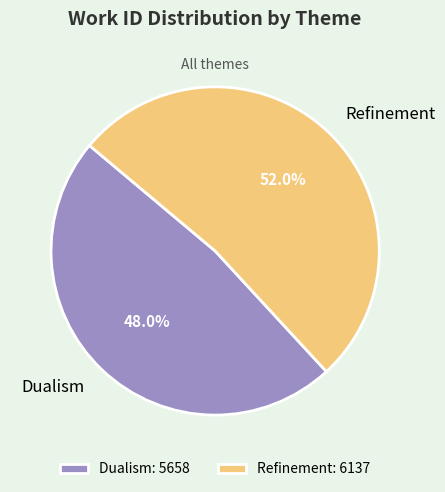

Between Dualism and Refinement, which is larger?

Refinement